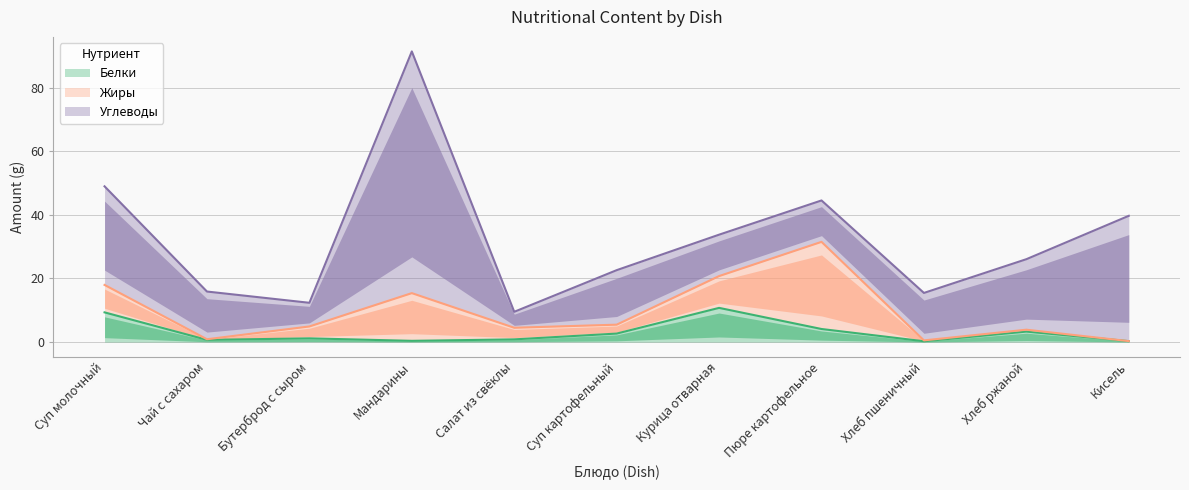

Is the value of Углеводы at Суп картофельный greater than the value of Жиры at Курица отварная?

Yes